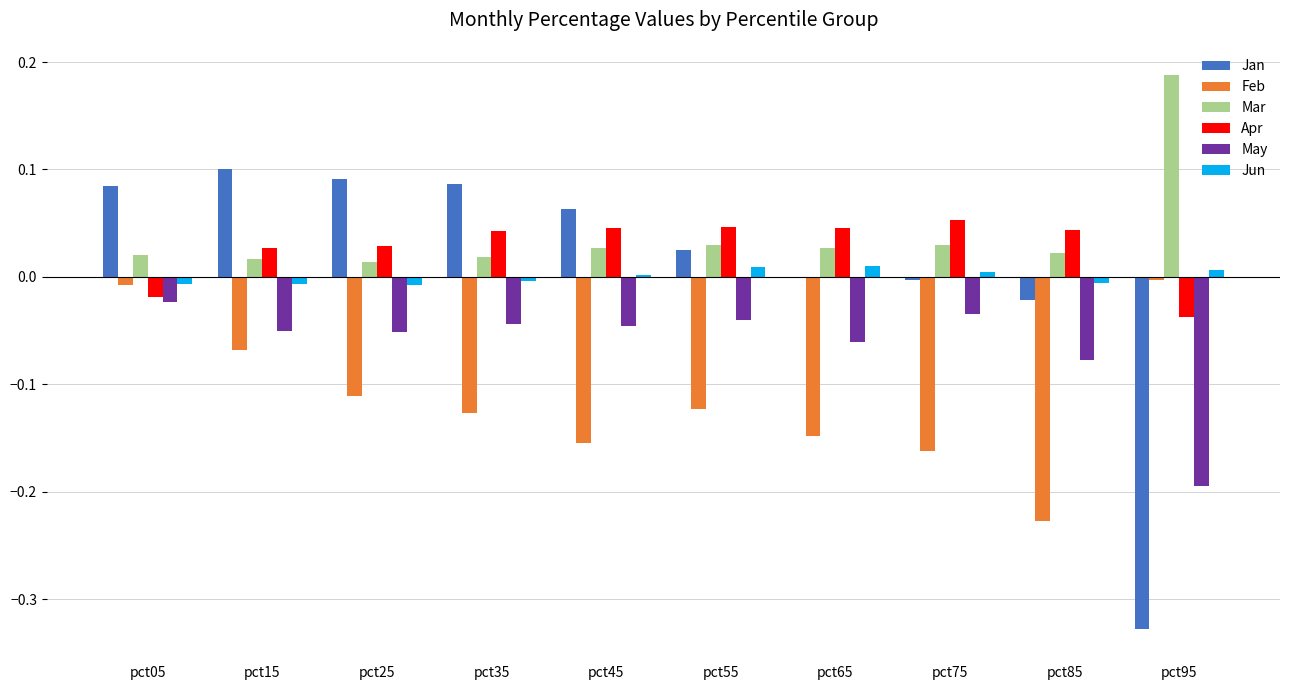

Where does the Apr series first go above 0?

pct15